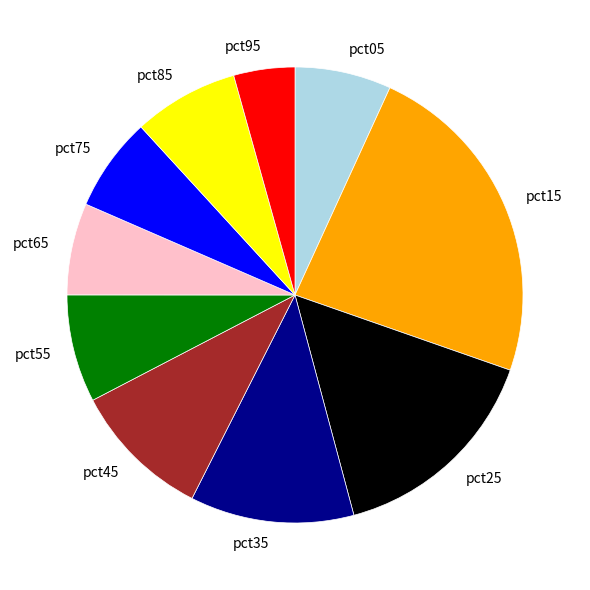

The pct15 slice represents 16% of the pie. True or false?

False